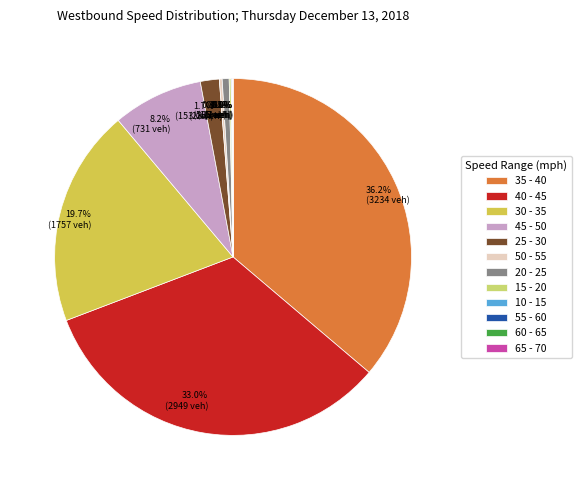

Is there any slice that represents more than half of the pie?

No